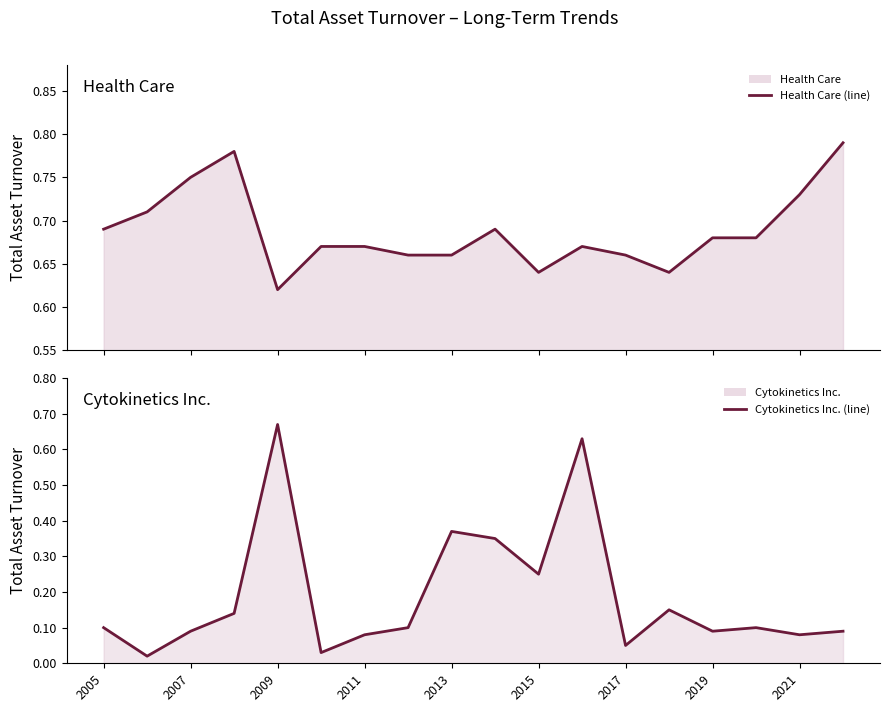

What is the average value of the Cytokinetics Inc. line series?

0.2